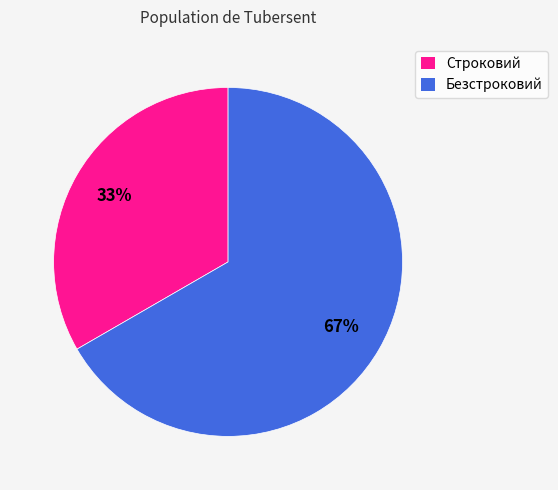

Which slice represents more than half of the pie?

Безстроковий